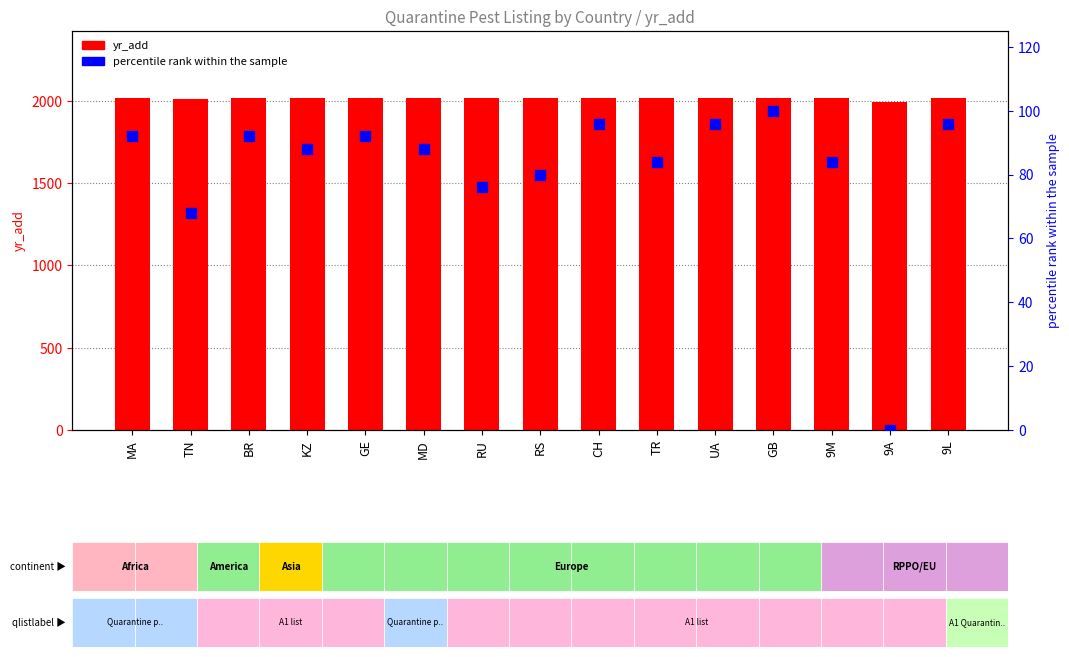

Which series has the largest Y range (max minus min)?

percentile rank within the sample